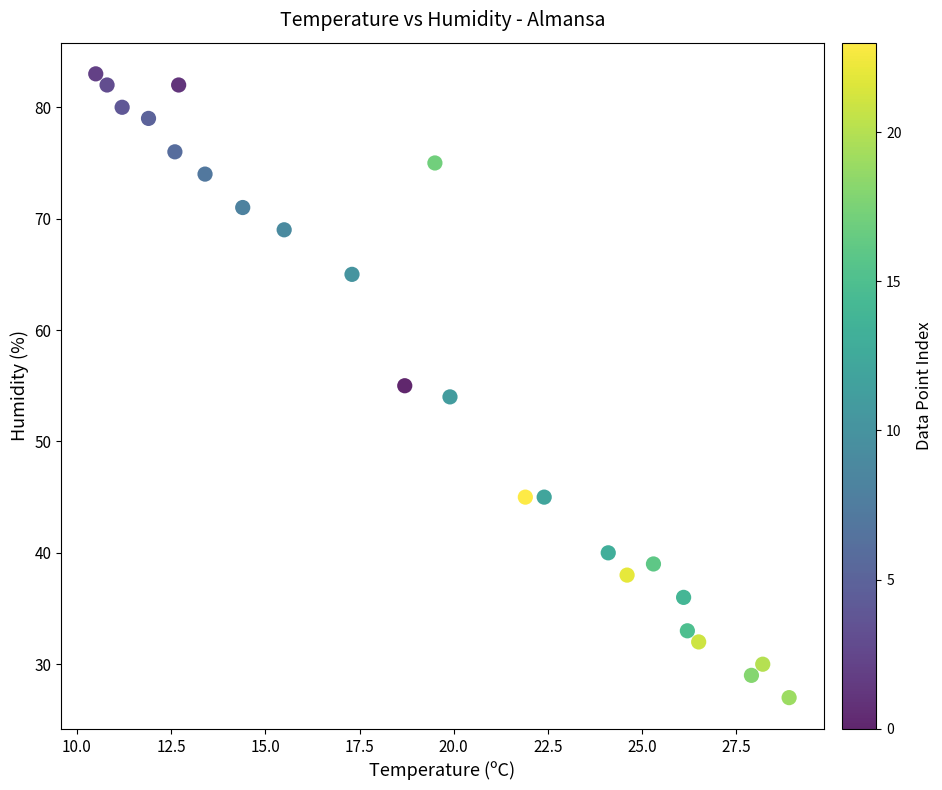

What is the range of Y values (max minus min)?

56